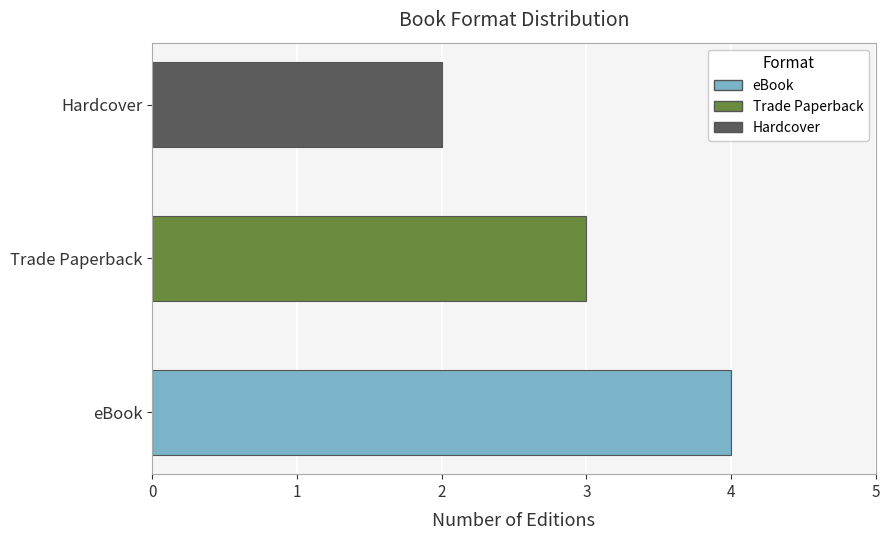

What is the minimum value shown in the chart?

2